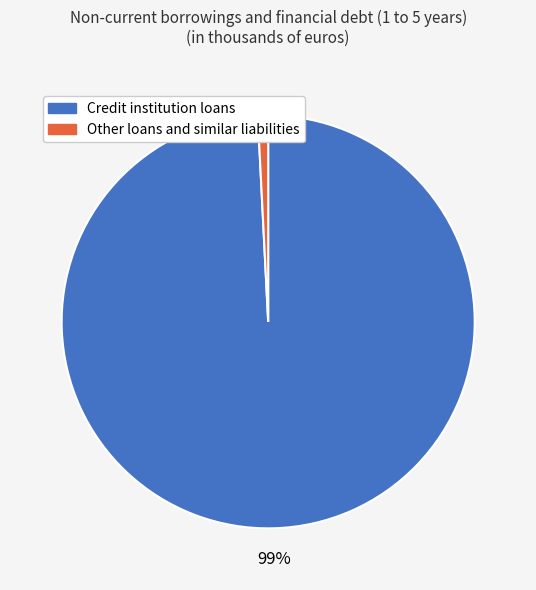

Which has a higher value, Credit institution loans or Other loans and similar liabilities?

Credit institution loans